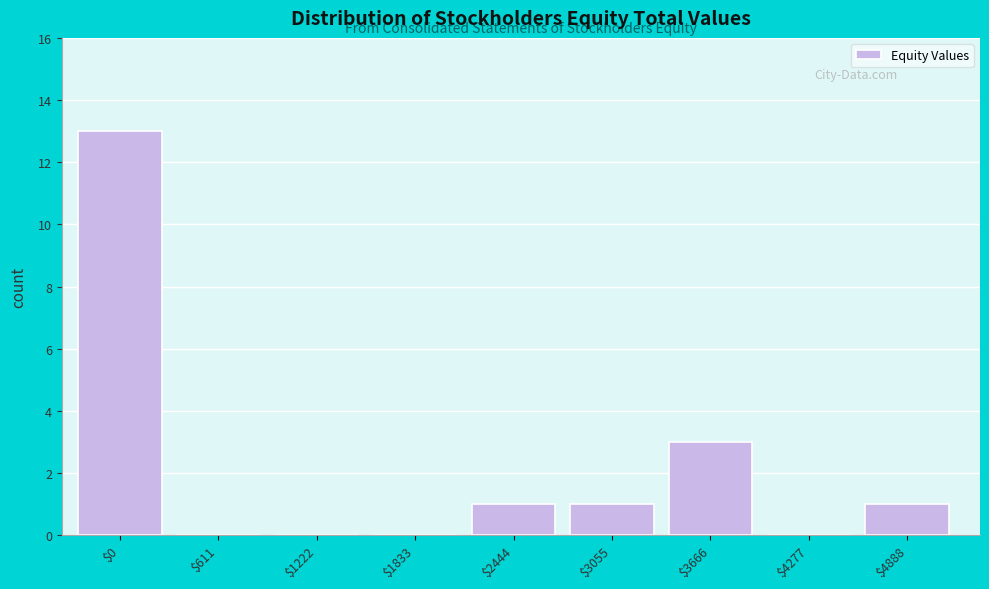

Where is the data nearest to the value 6?

$3666